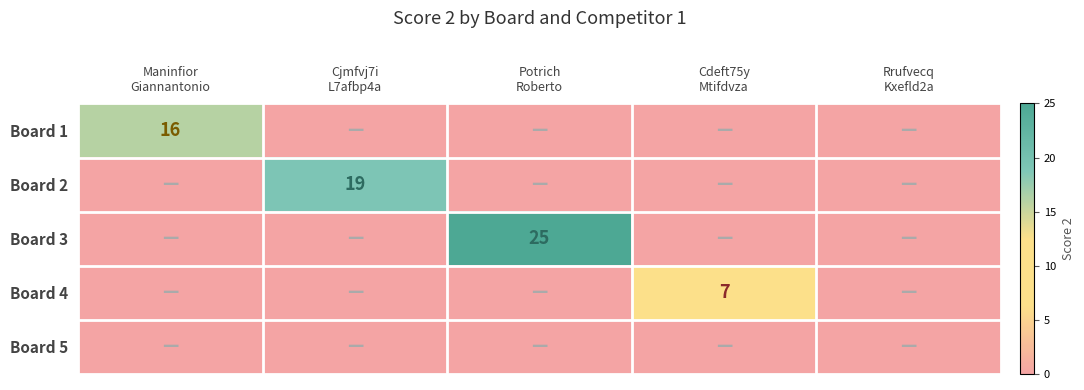

At how many categories does at least one series exceed 4?

4